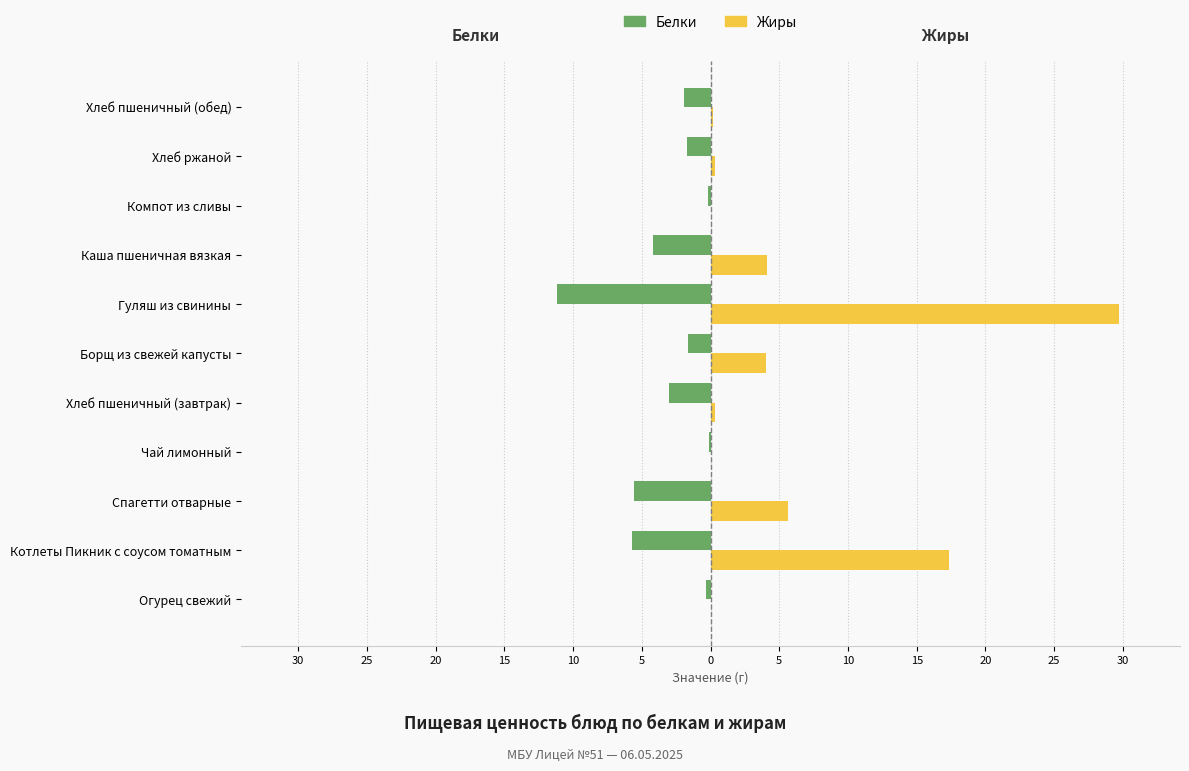

What is the difference between the second highest and second lowest values in the Белки series?

5.5